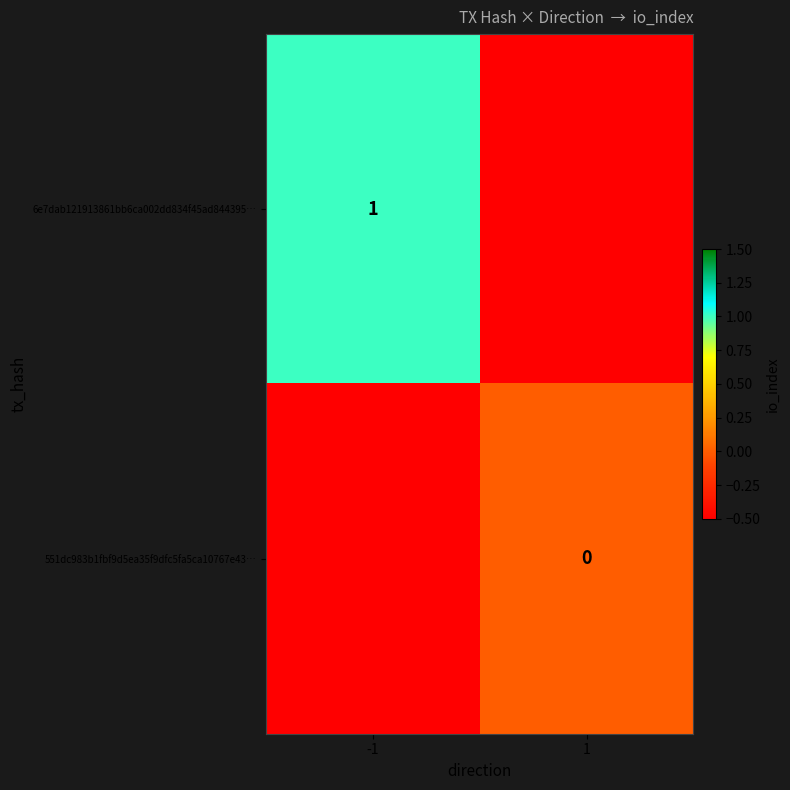

Which category has the highest value across all series?

-1